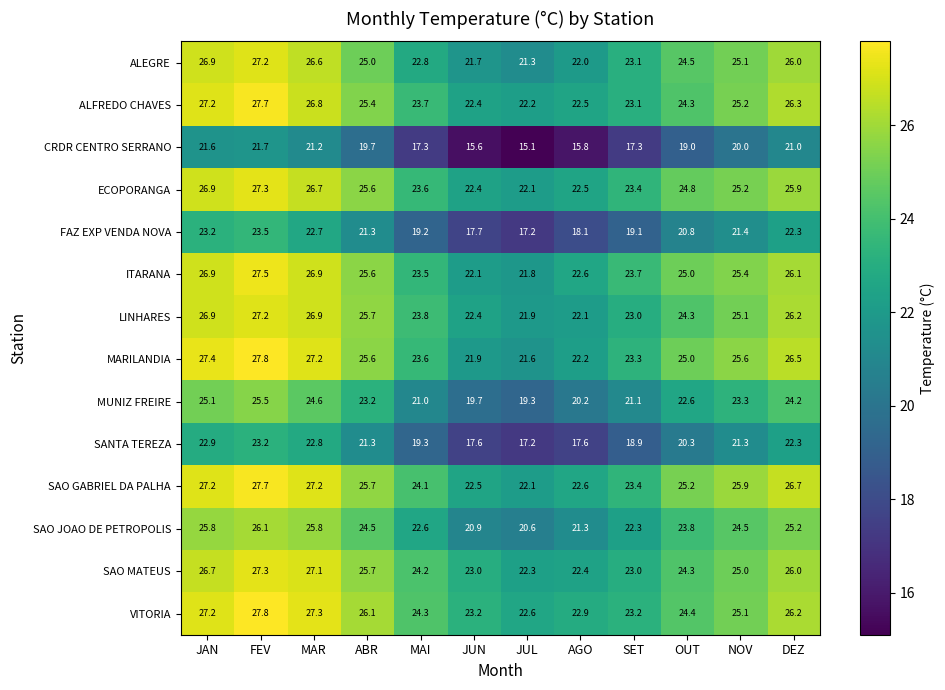

Is the value of MARILANDIA at NOV greater than the value of SAO MATEUS at JUN?

Yes